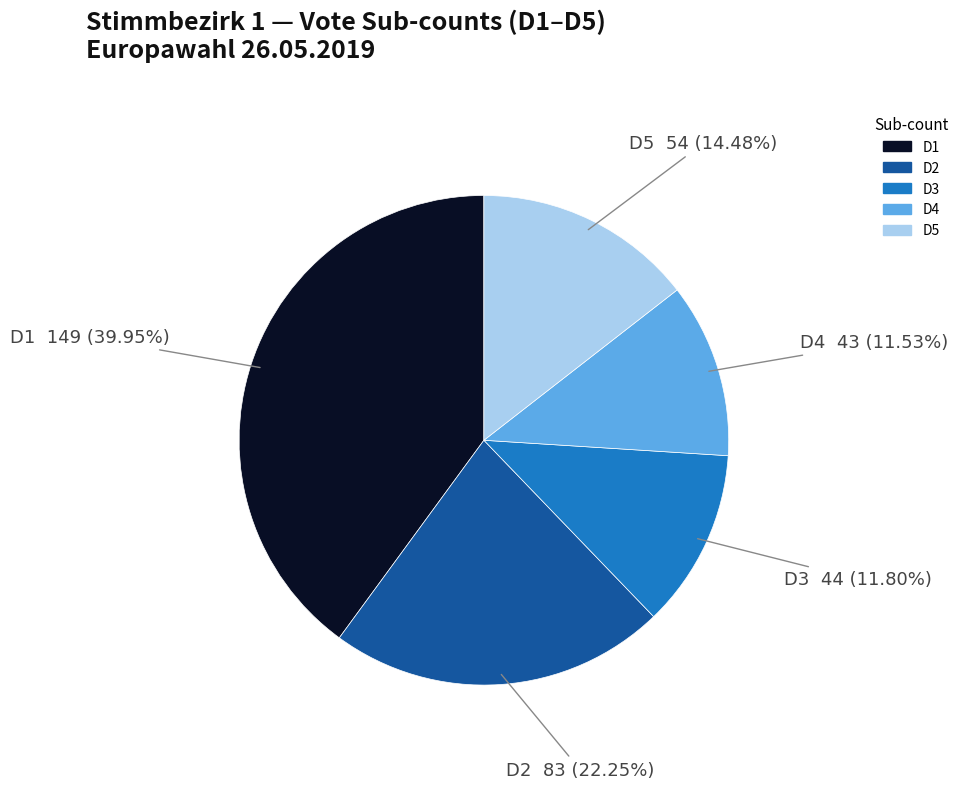

Is there a majority slice in this chart?

No